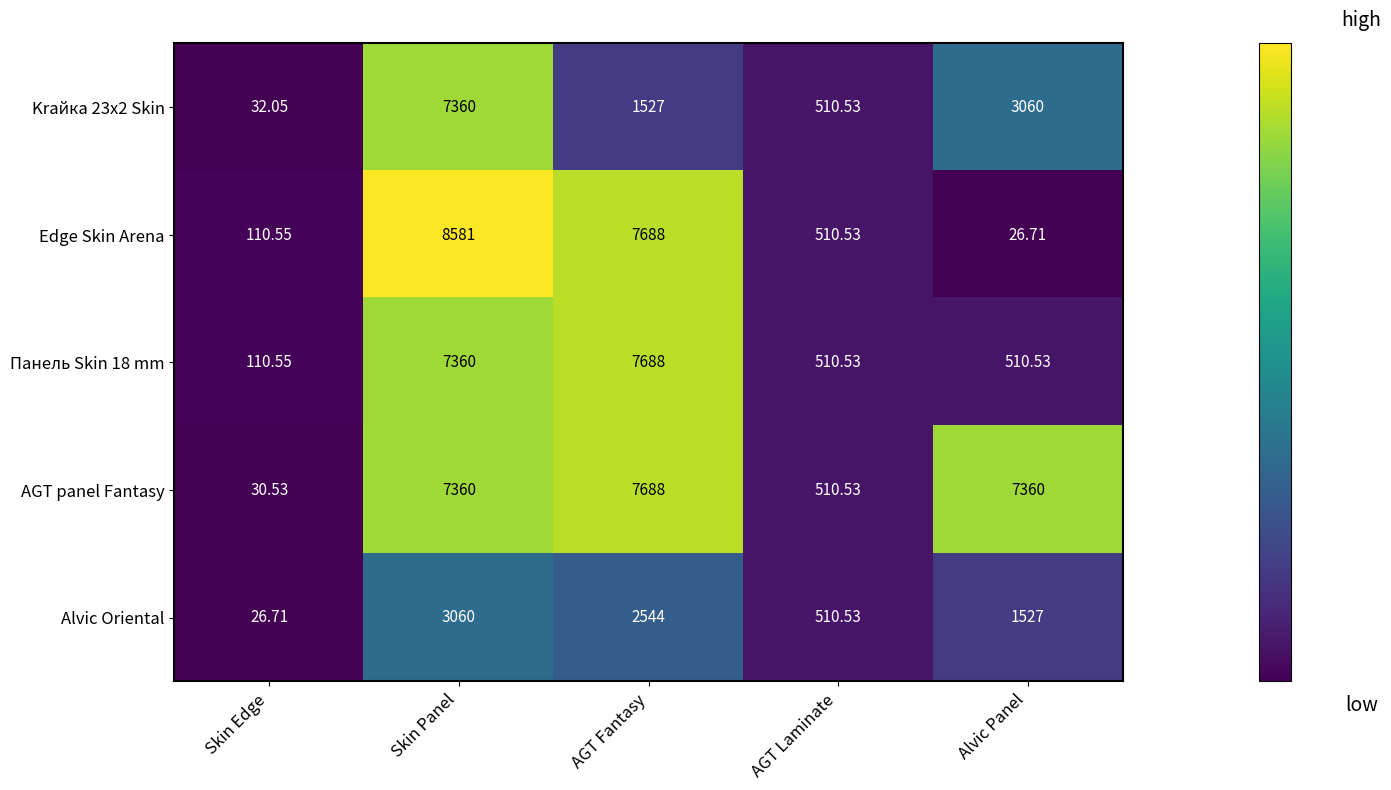

At which label does Edge Skin Arena reach its minimum?

Alvic Panel